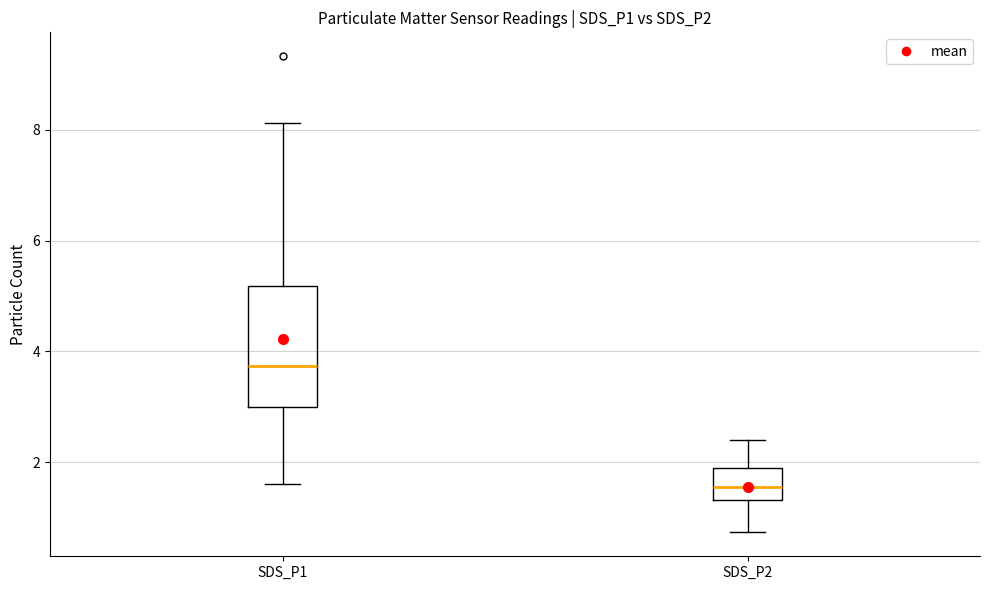

Reading left to right, transcribe this box plot: for each box, give where its median line is, the range the box spans, and where its two whiskers end, as read against the y-axis. The values are not printed on the chart, so give them approximately, as read against the axis.

SDS_P1: median 3.8, box 3.0 to 5.2, whiskers 1.6 to 8.2
SDS_P2: median 1.6, box 1.4 to 2.0, whiskers 0.8 to 2.4